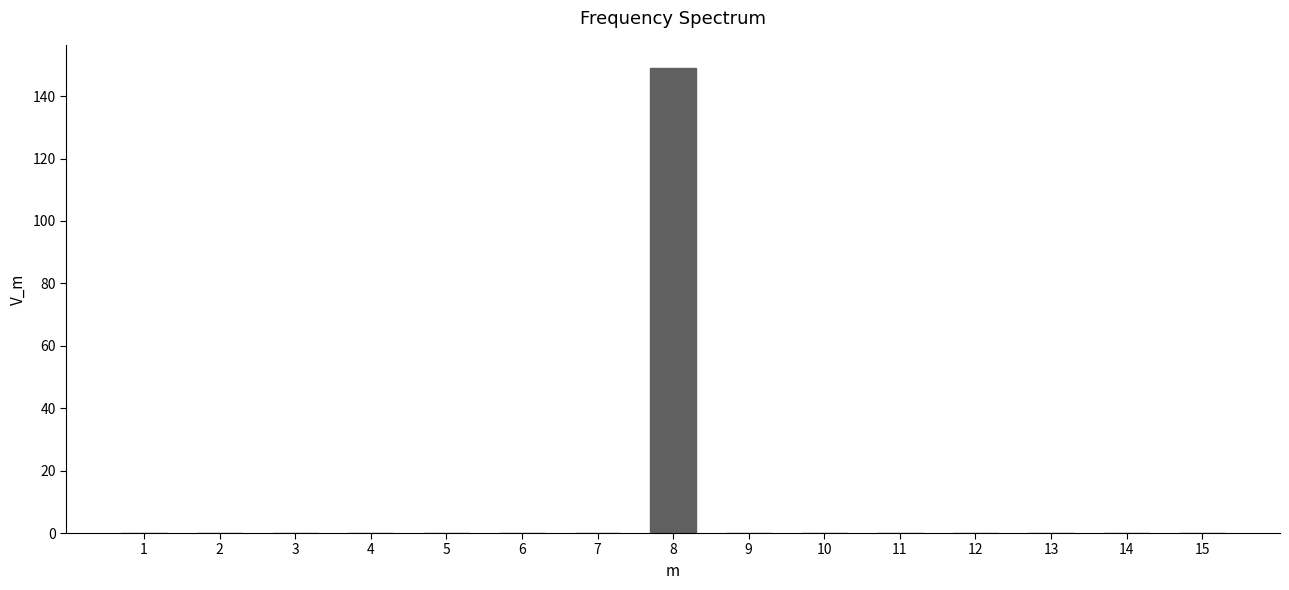

Reading left to right, extract all data points from this chart.

1=0	2=0	3=0	4=0	5=0	6=0	7=0	8=149	9=0	10=0	11=0	12=0	13=0	14=0	15=0